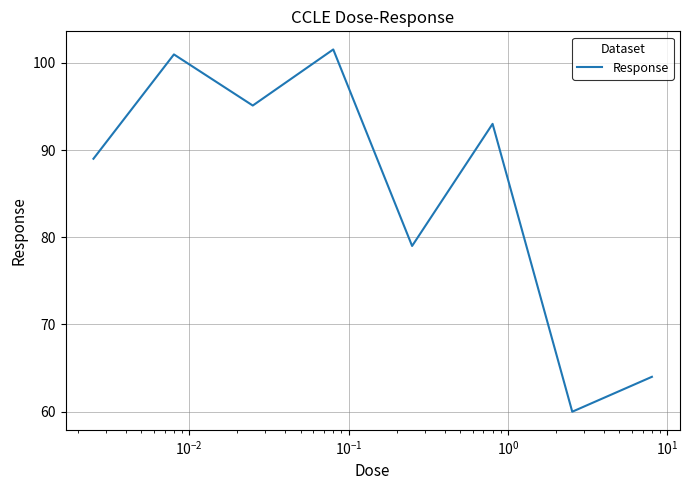

How many interior local peaks (higher than both neighbors) does the data have?

3